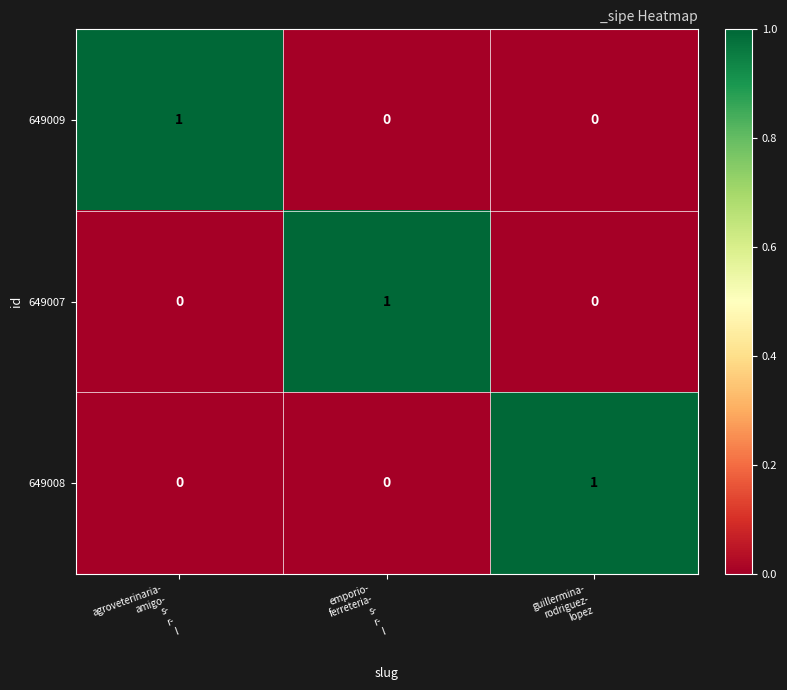

How many 649008 values are between 0 and 1?

3